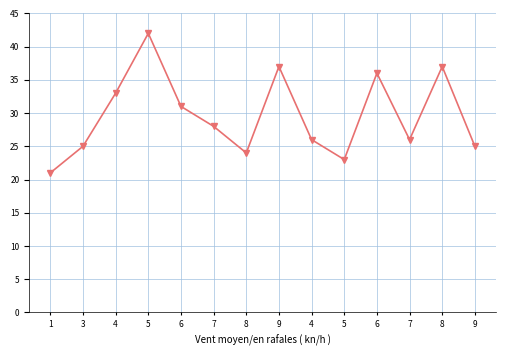

Between 6 and 4, which is larger?

6